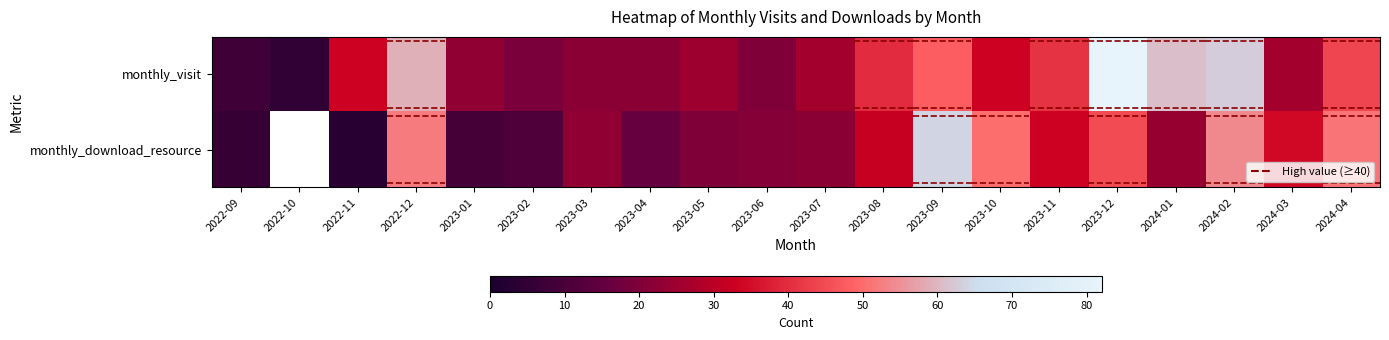

At which label is monthly_download_resource closest to 33?

2023-11